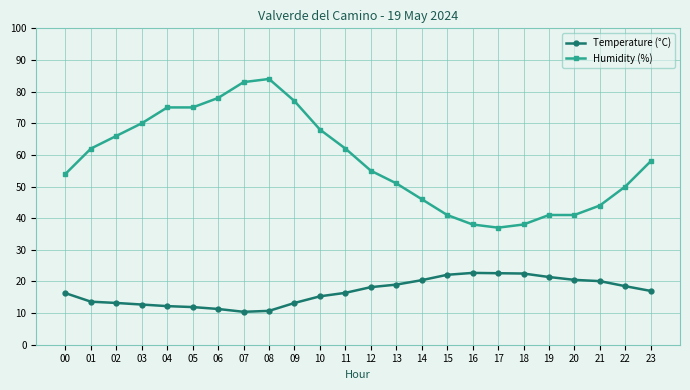

What are all the series names shown in the legend?

Temperature (°C), Humidity (%)